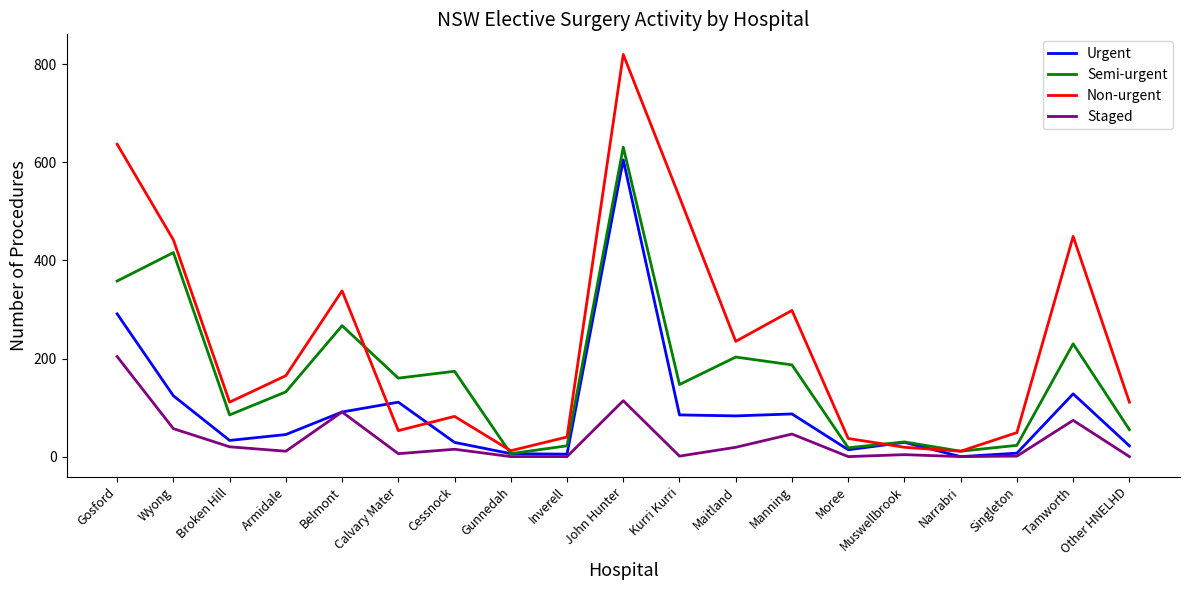

What is the greatest value displayed?

820